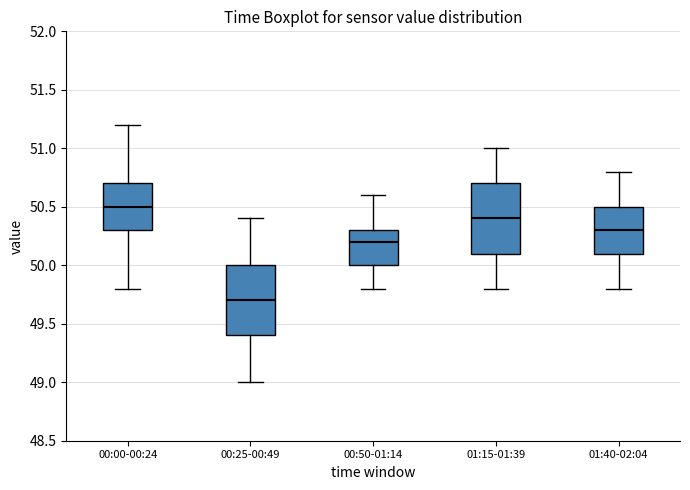

Where is the upper edge of the box for 01:15-01:39 on the y-axis? The values are not printed on the chart, so give them approximately, as read against the axis.

50.7